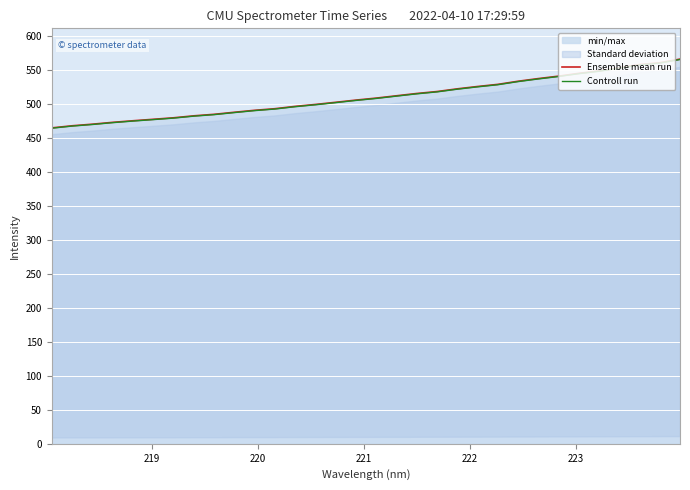

Reading right to left, list all the values displayed in this chart.

Ensemble mean run: 565.7	560.4	557.7	553.0	548.3	544.8	540.7	537.1	533.2	528.6	525.4	522.0	518.0	515.2	511.8	508.4	505.4	502.2	499.0	496.2	492.8	490.4	487.6	484.5	482.3	479.4	477.2	475.1	472.7	470.0	467.7	464.6
Controll run: 565.1	559.8	557.1	552.4	547.8	544.2	540.1	536.5	532.6	528.0	524.9	521.5	517.5	514.6	511.3	507.9	504.9	501.7	498.5	495.7	492.3	489.9	487.1	484.0	481.8	478.9	476.7	474.6	472.3	469.5	467.2	464.1